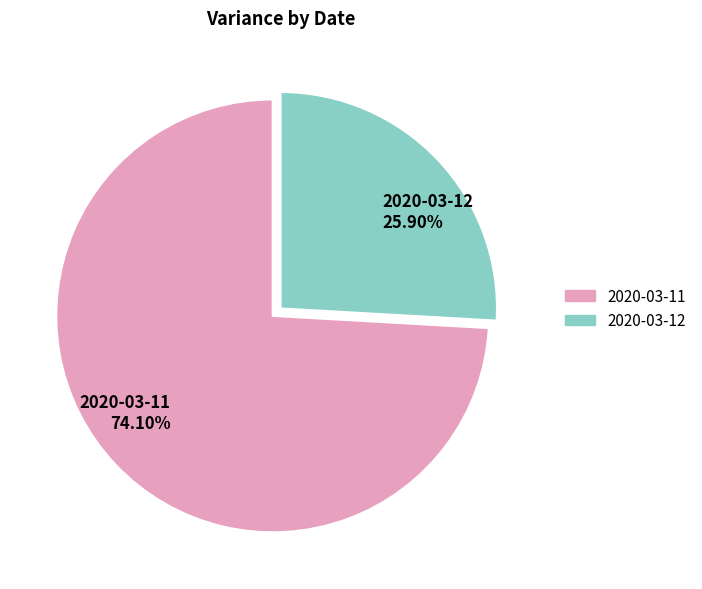

To the nearest percent, what is the combined percentage of 2020-03-12 and 2020-03-11?

100%